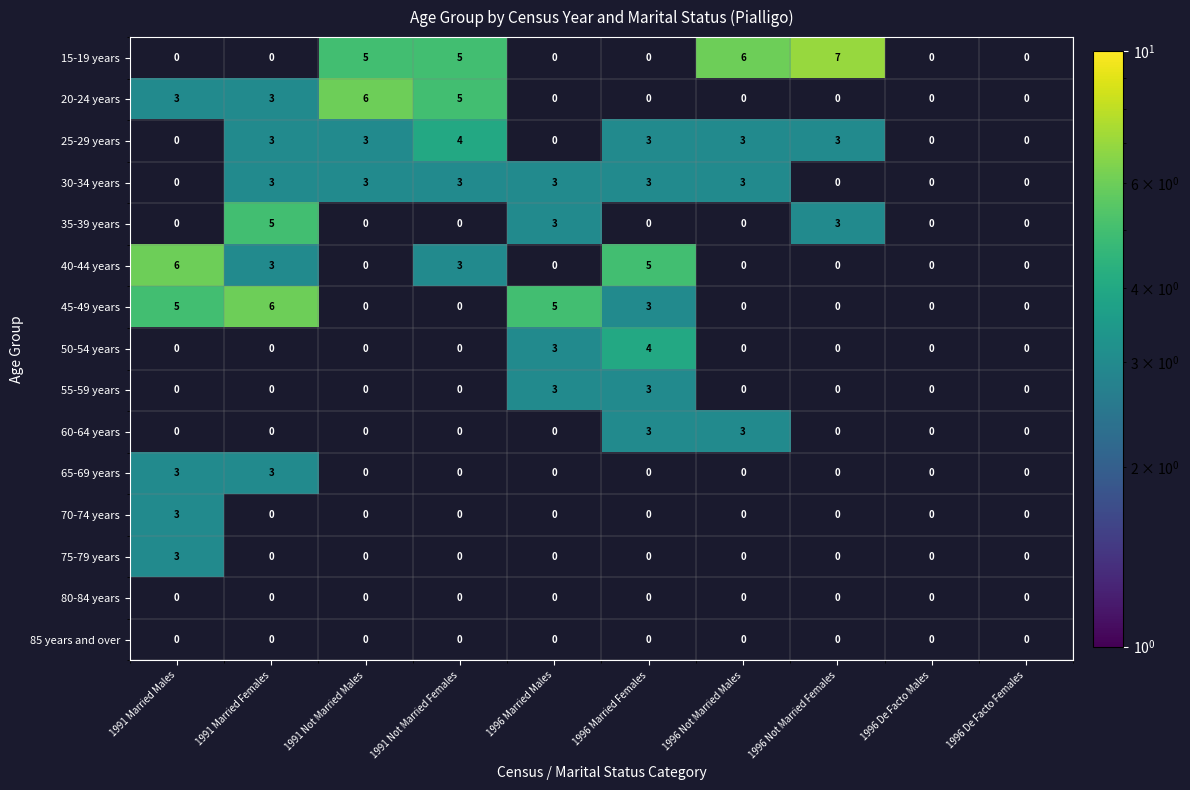

What is the sum of the 30-34 years values at 1996 Married Females and 1991 Not Married Males?

6